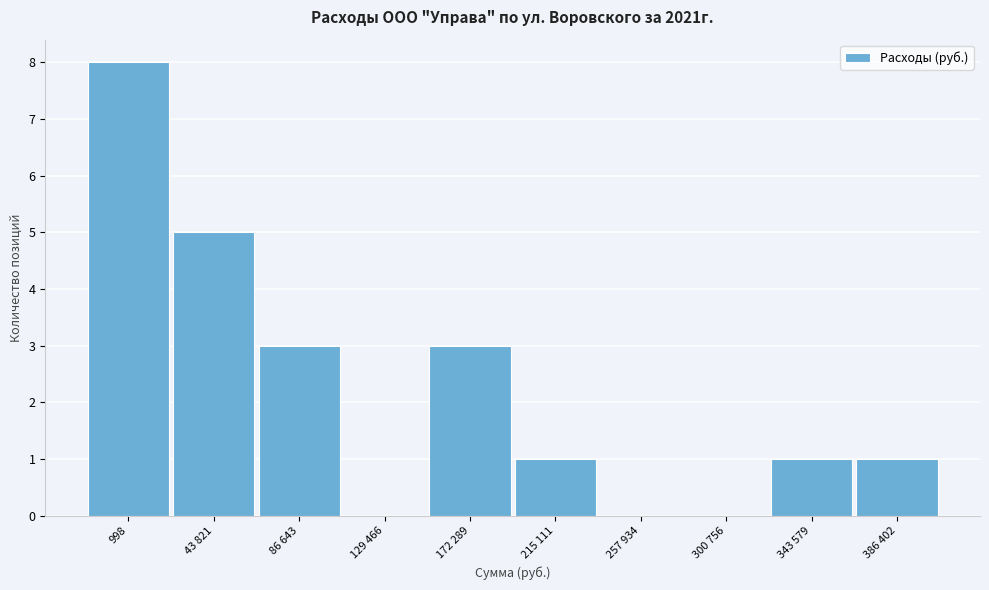

Reading left to right, what are all the values shown in this chart?

998=8	43 821=5	86 643=3	129 466=0	172 289=3	215 111=1	257 934=0	300 756=0	343 579=1	386 402=1